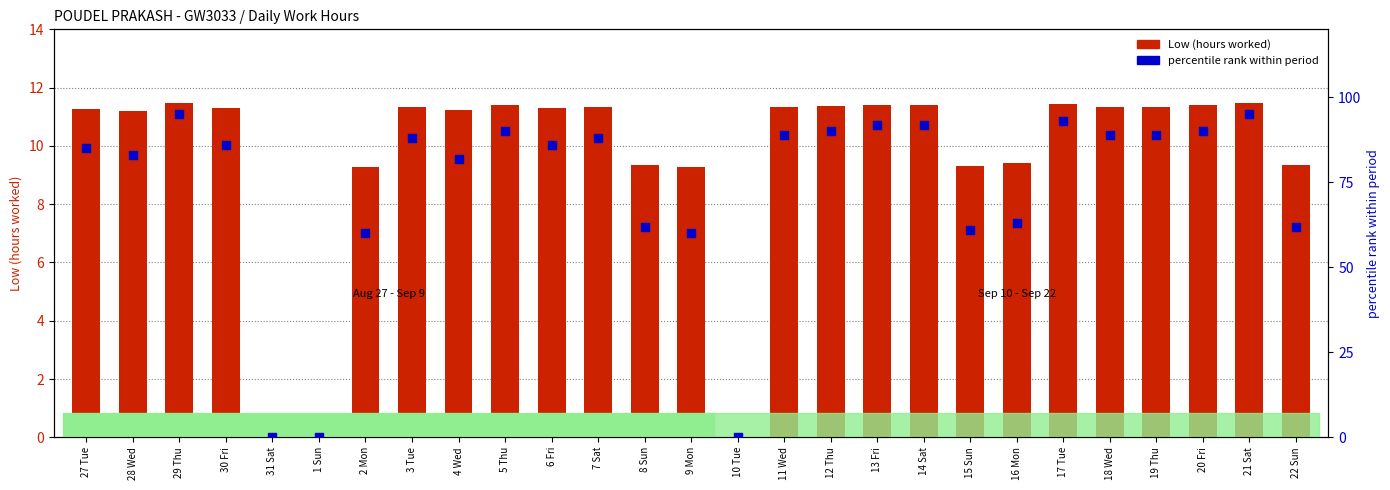

Is the value of Low (hours worked) at 21 Sat greater than the value of percentile rank within period at 15 Sun?

No